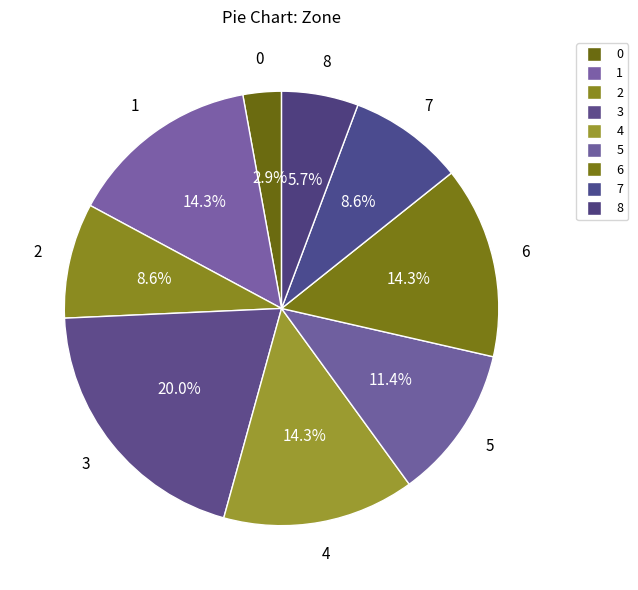

How many segments does this pie chart have?

9